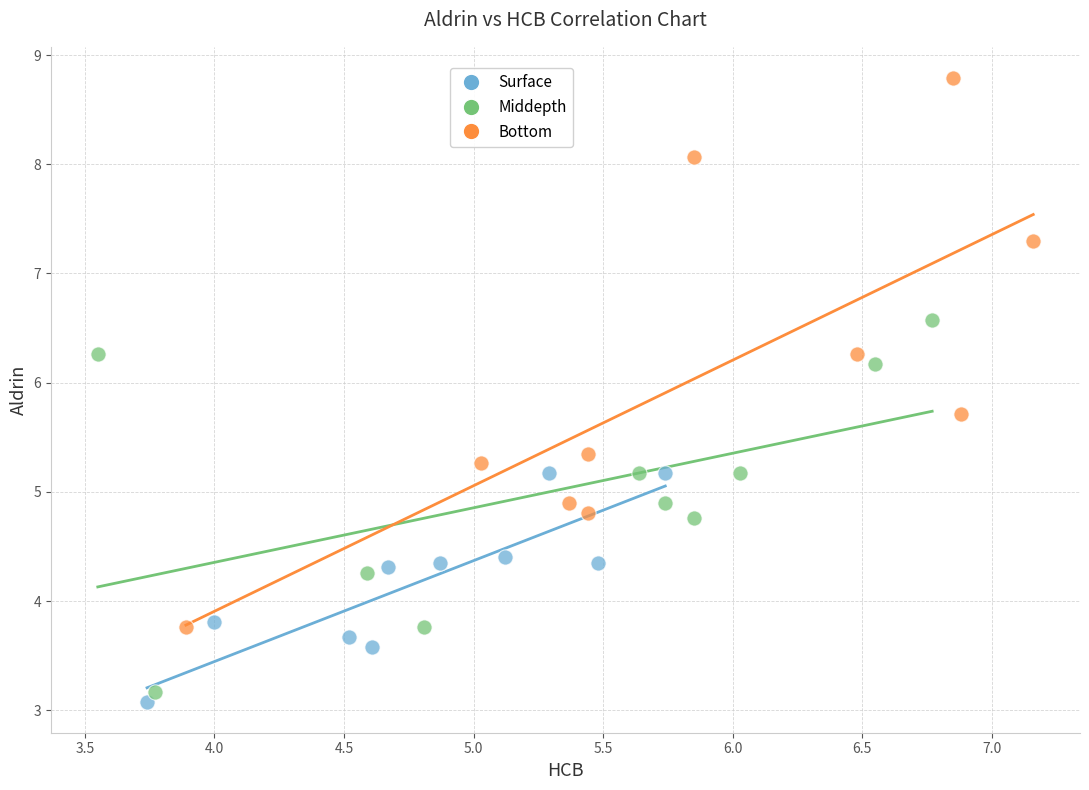

Which series contains the highest Y value?

Bottom